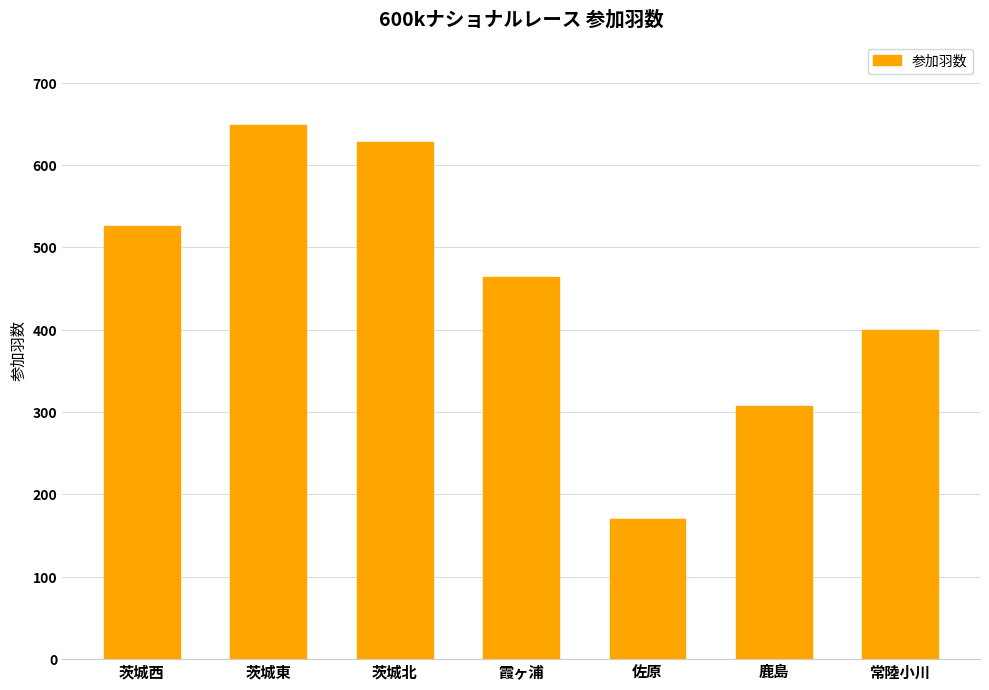

At which label is the value closest to 409?

常陸小川